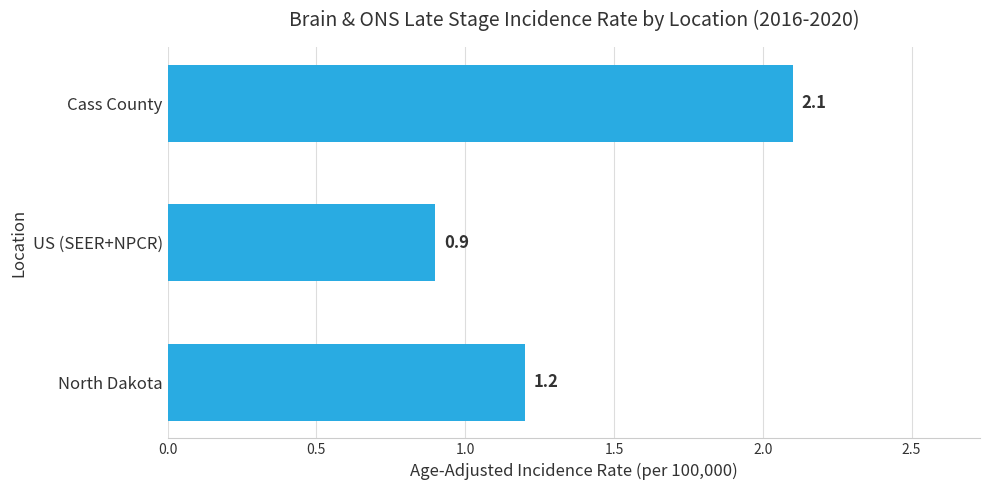

Reading bottom to top, transcribe all the data shown in this chart.

North Dakota=1.2	US (SEER+NPCR)=0.9	Cass County=2.1